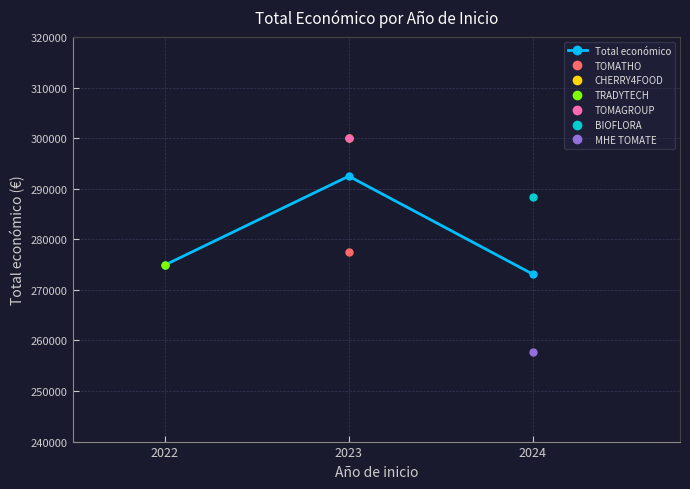

What is the difference between the maximum and minimum values?

19370